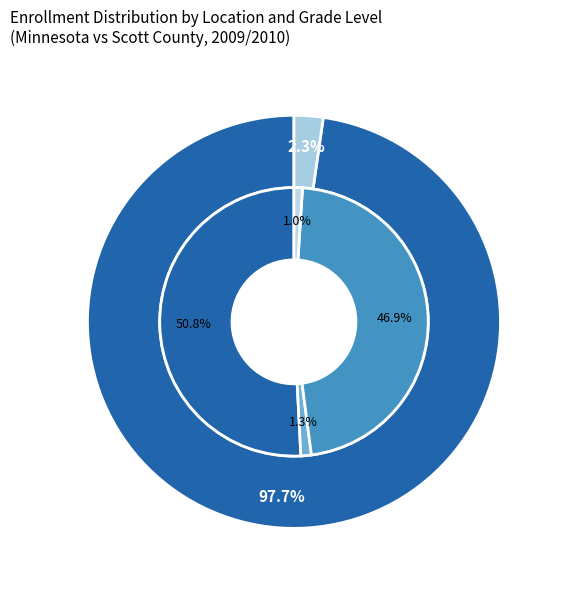

What portion of the pie excludes Scott County Primary (K-6)?

98.7%